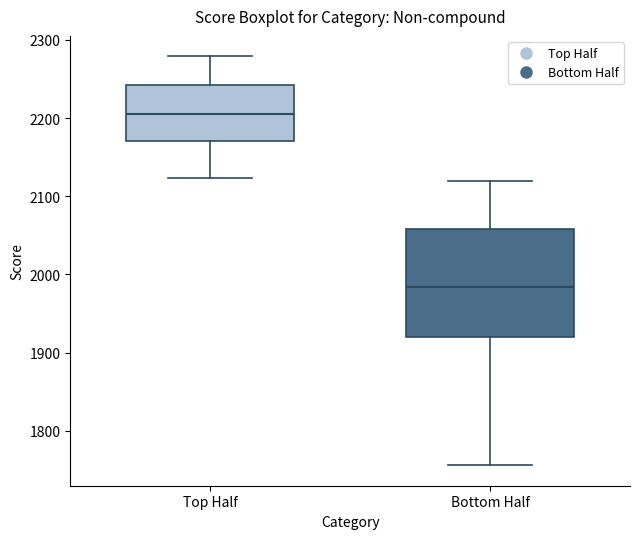

Which box has the highest median line?

Top Half